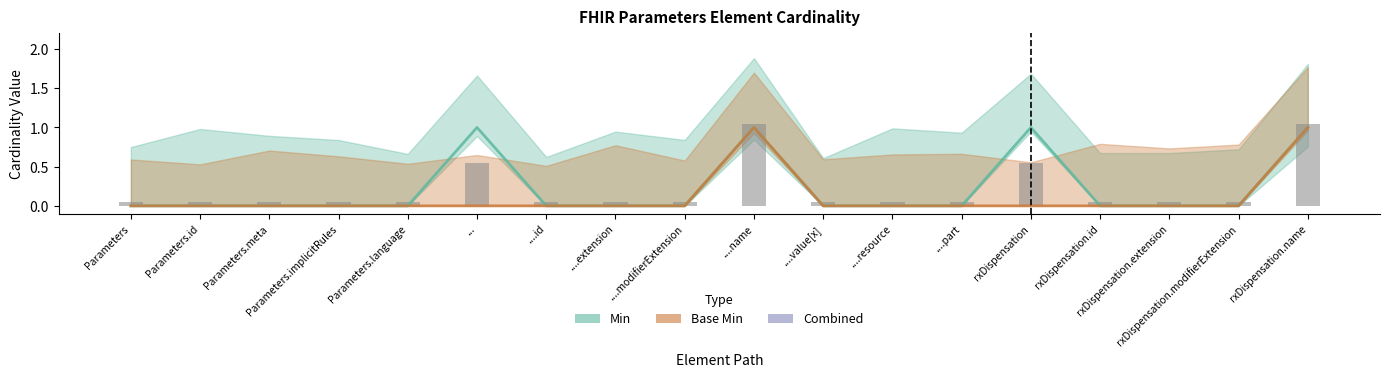

What is the highest value of the Min series?

1.0